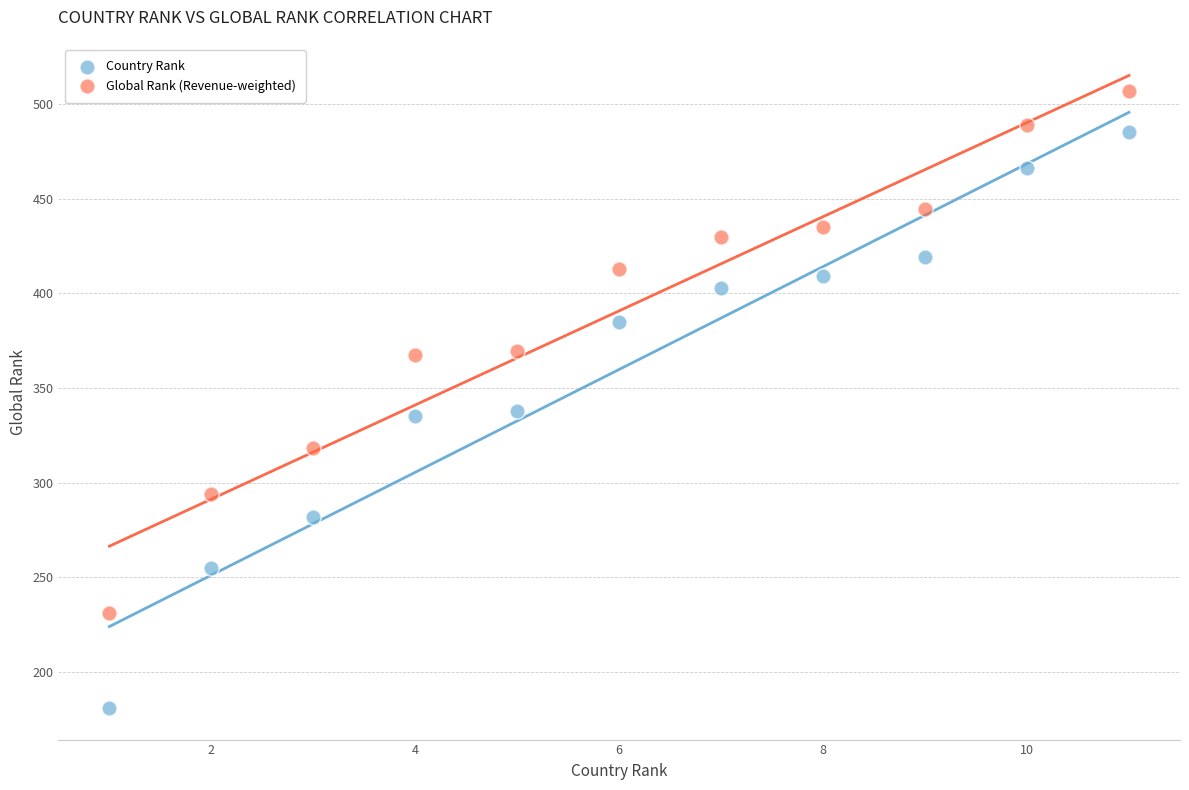

Which series reaches the maximum Y coordinate?

Global Rank (Revenue-weighted)